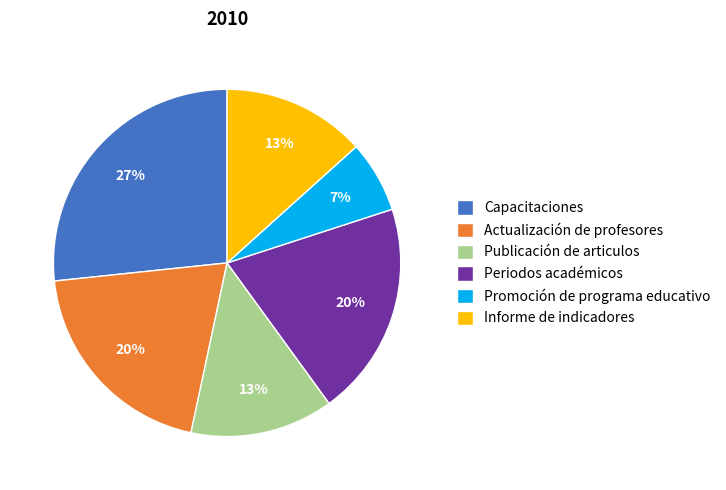

How many slices are in this pie chart?

6